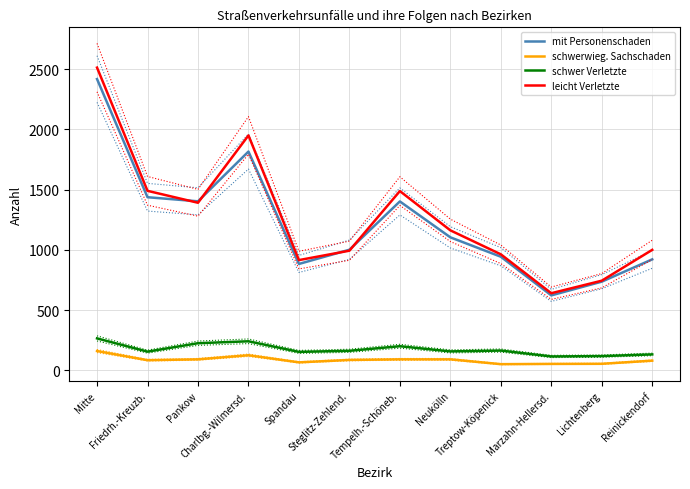

How many lines are shown in the chart?

4